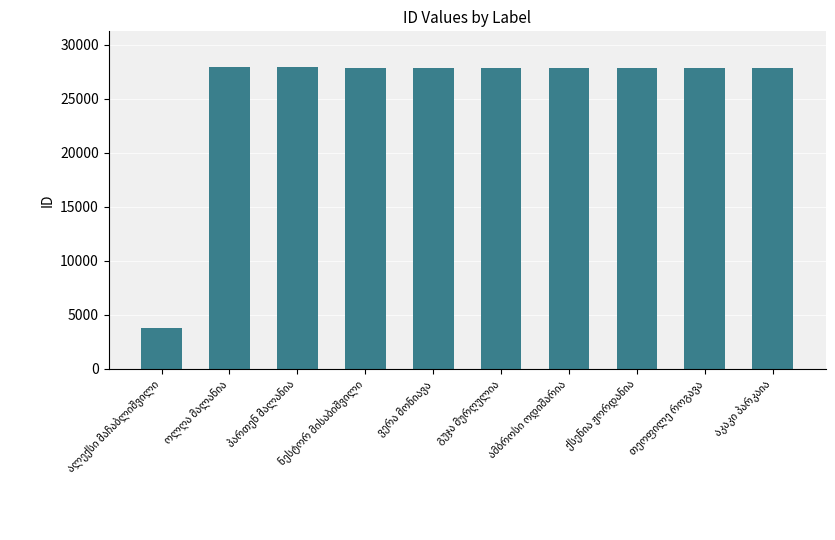

What is the value of the 1st bar from the left?

3807